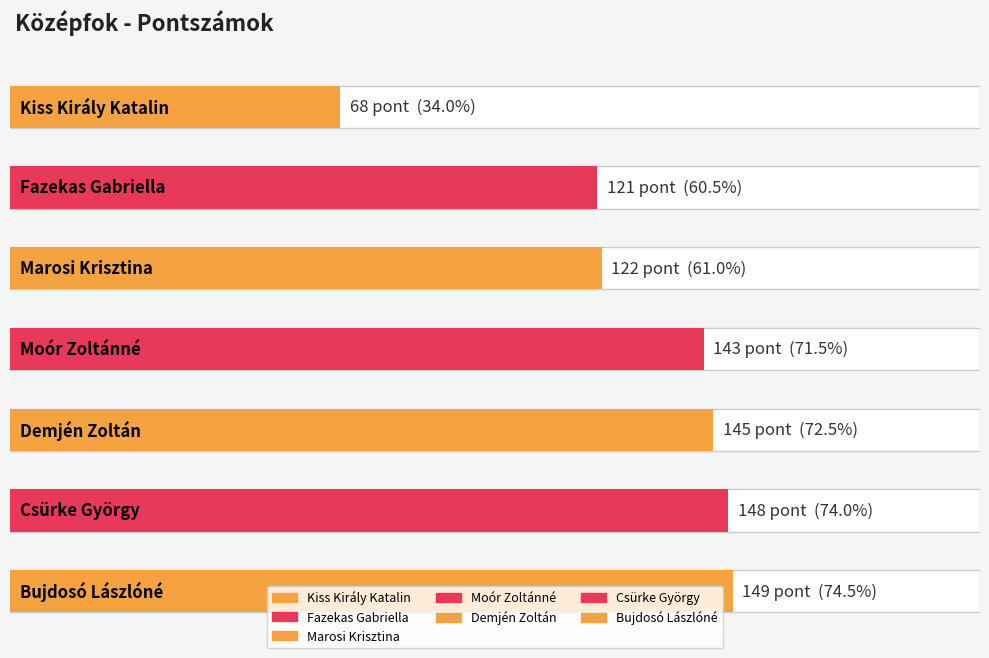

Reading left to right, extract all data points from this chart.

Kiss Király Katalin=68	Fazekas Gabriella=121	Marosi Krisztina=122	Moór Zoltánné=143	Demjén Zoltán=145	Csürke György=148	Bujdosó Lászlóné=149